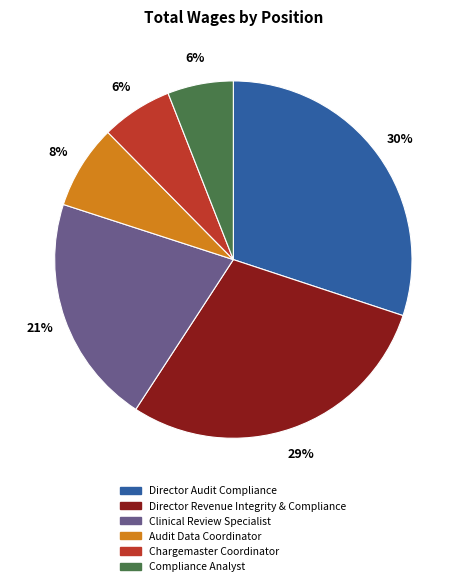

Is the sum of Chargemaster Coordinator and Audit Data Coordinator greater than half?

No